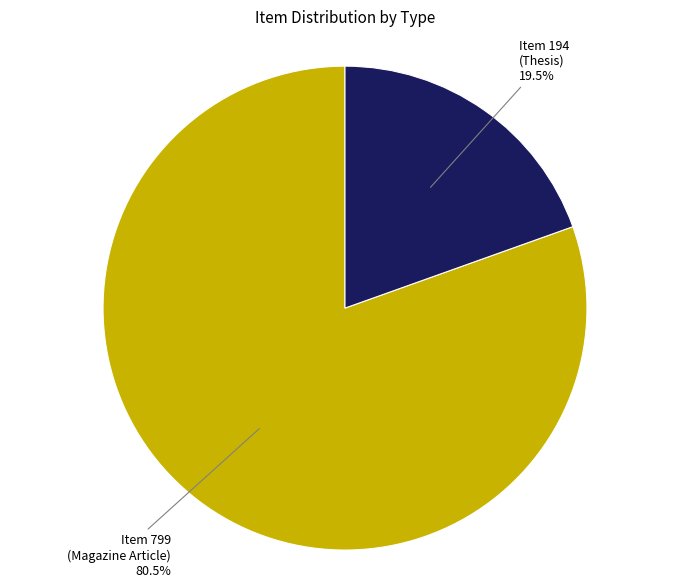

To the nearest percent, what is the average slice percentage?

50%